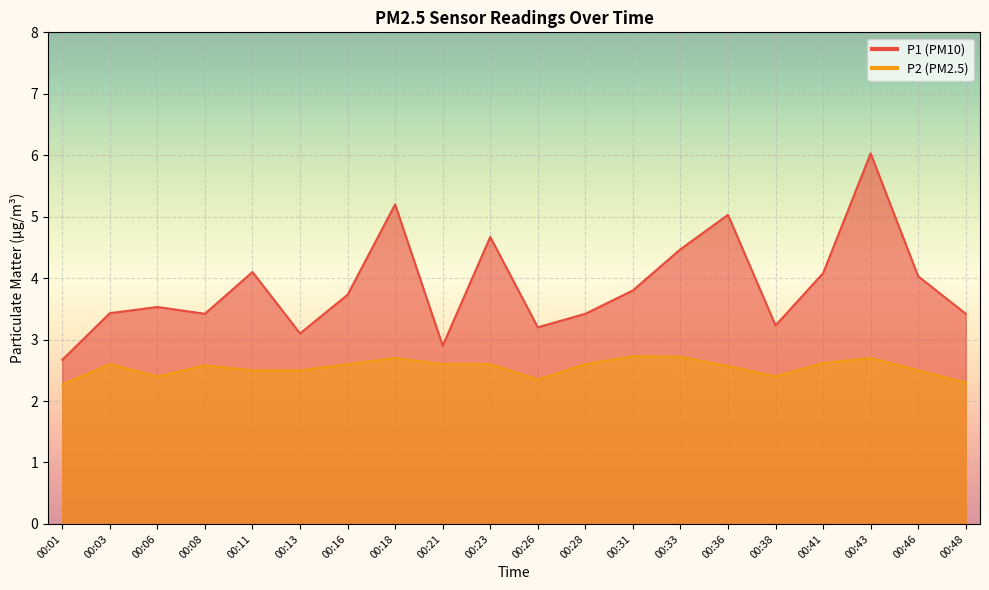

What are all the series names shown in the legend?

P1, P2